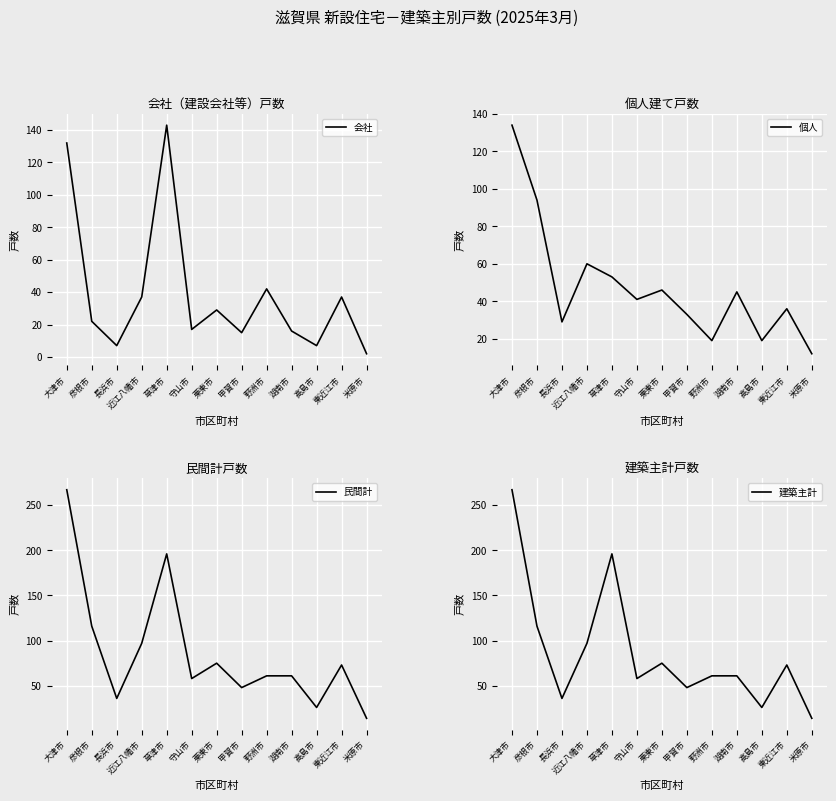

Reading left to right, transcribe all the data shown in this chart.

会社: 132	22	7	37	143	17	29	15	42	16	7	37	2
個人: 134	94	29	60	53	41	46	33	19	45	19	36	12
民間計: 267	116	36	97	196	58	75	48	61	61	26	73	14
建築主計: 267	116	36	97	196	58	75	48	61	61	26	73	14